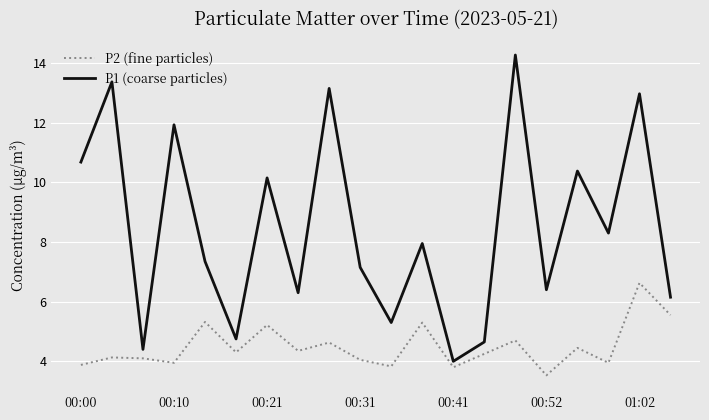

What is the difference between the second highest and minimum values in the P2 (fine particles) series?

2.0